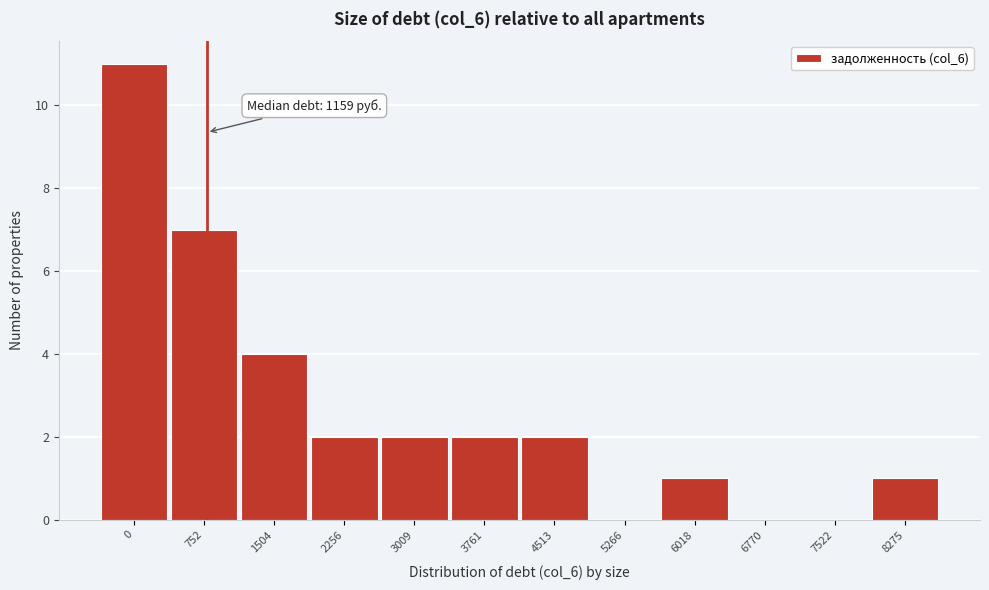

Reading left to right, transcribe all the data shown in this chart.

0=11	752=7	1504=4	2256=2	3009=2	3761=2	4513=2	5266=0	6018=1	6770=0	7522=0	8275=1